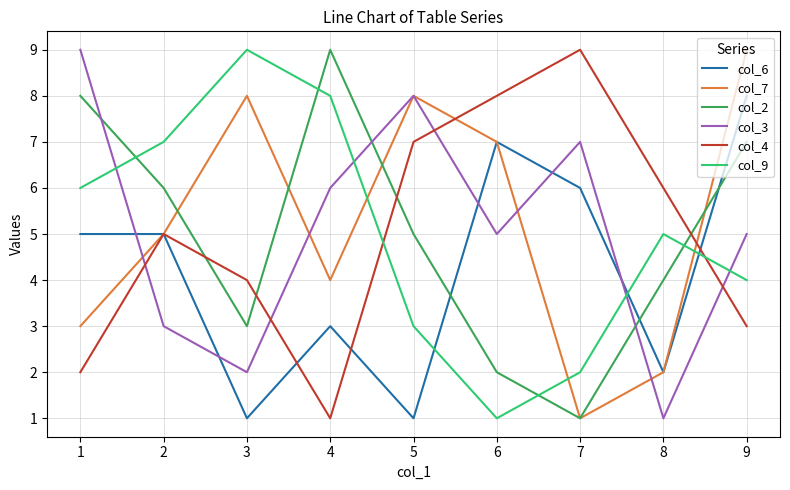

What is the highest value of the col_6 series?

8